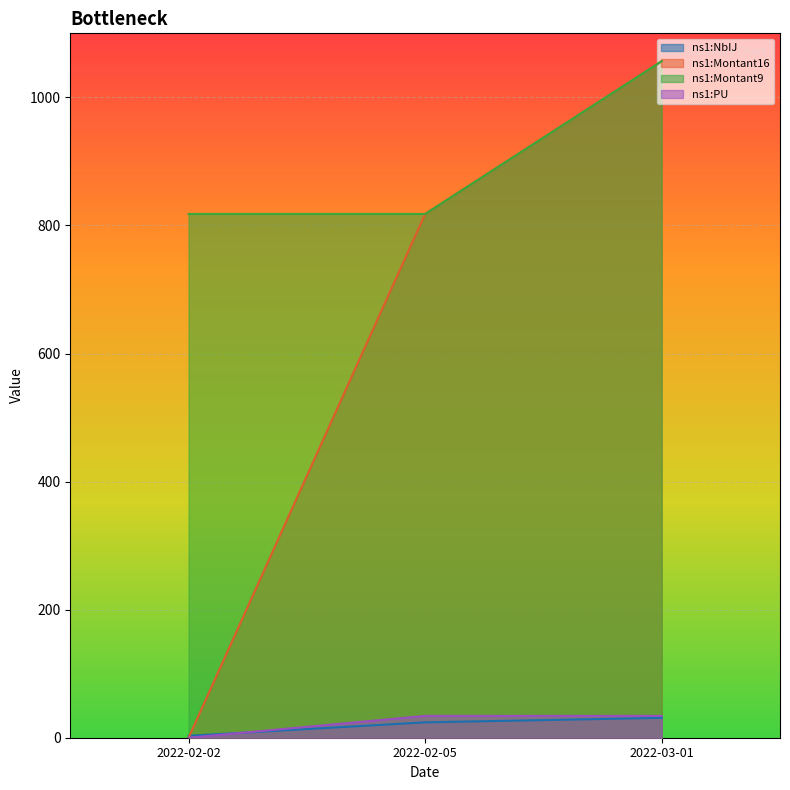

Reading left to right, extract all data points from this chart.

ns1:NbIJ: 2022-02-02=3.0	2022-02-05=24.0	2022-03-01=31.0
ns1:Montant16: 2022-02-02=0.0	2022-02-05=817.9	2022-03-01=1056.5
ns1:Montant9: 2022-02-02=817.9	2022-02-05=817.9	2022-03-01=1056.5
ns1:PU: 2022-02-02=0.0	2022-02-05=34.1	2022-03-01=34.1